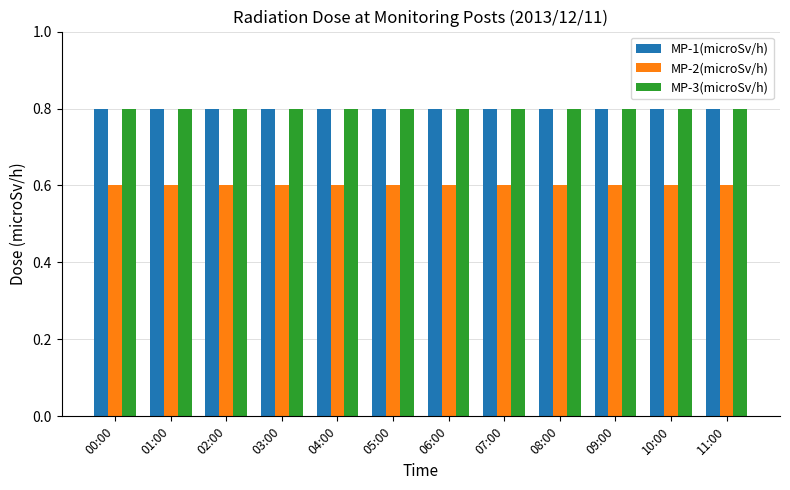

What is the sum of all MP-2(microSv/h) values?

7.2